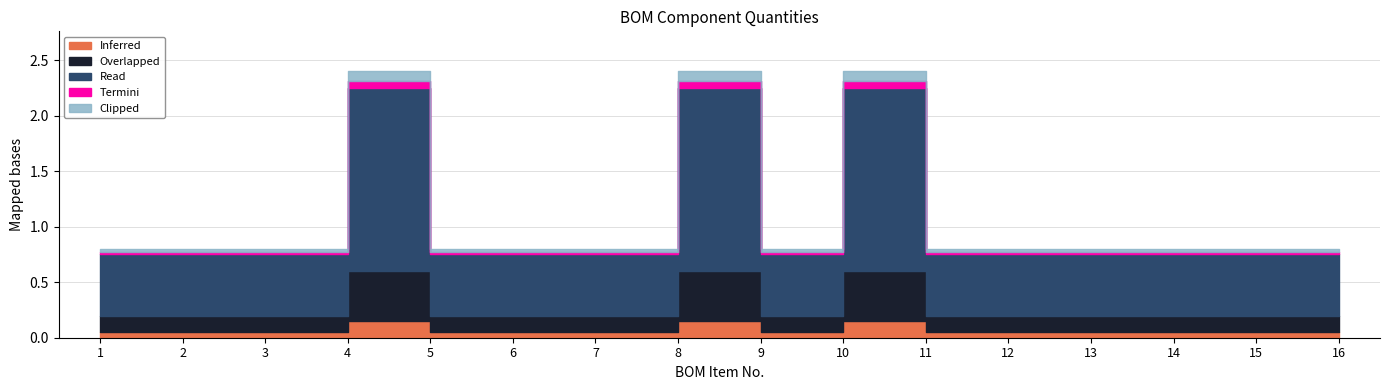

True or false: the data has more than 0 interior local peaks.

True